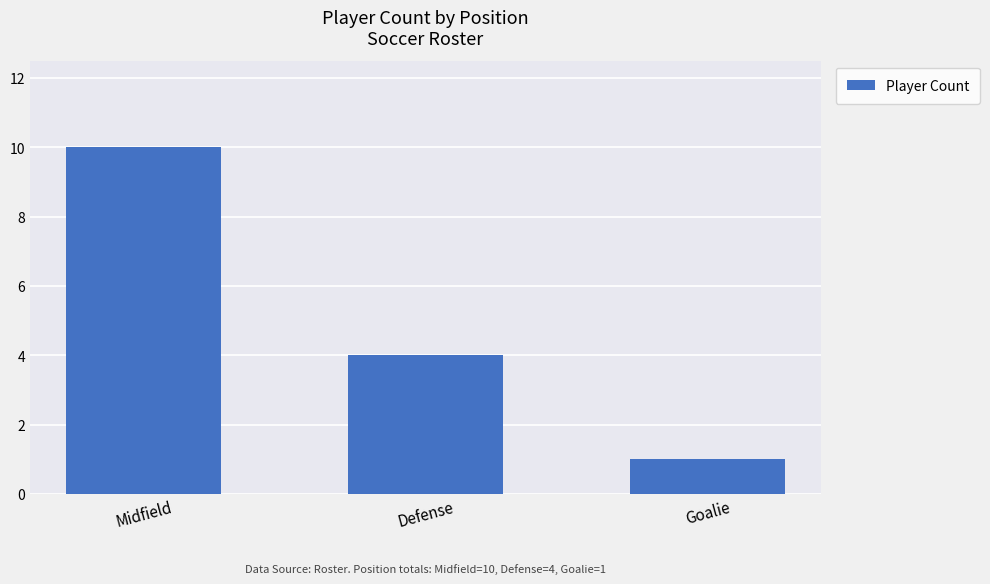

How many data points are less than 4?

1